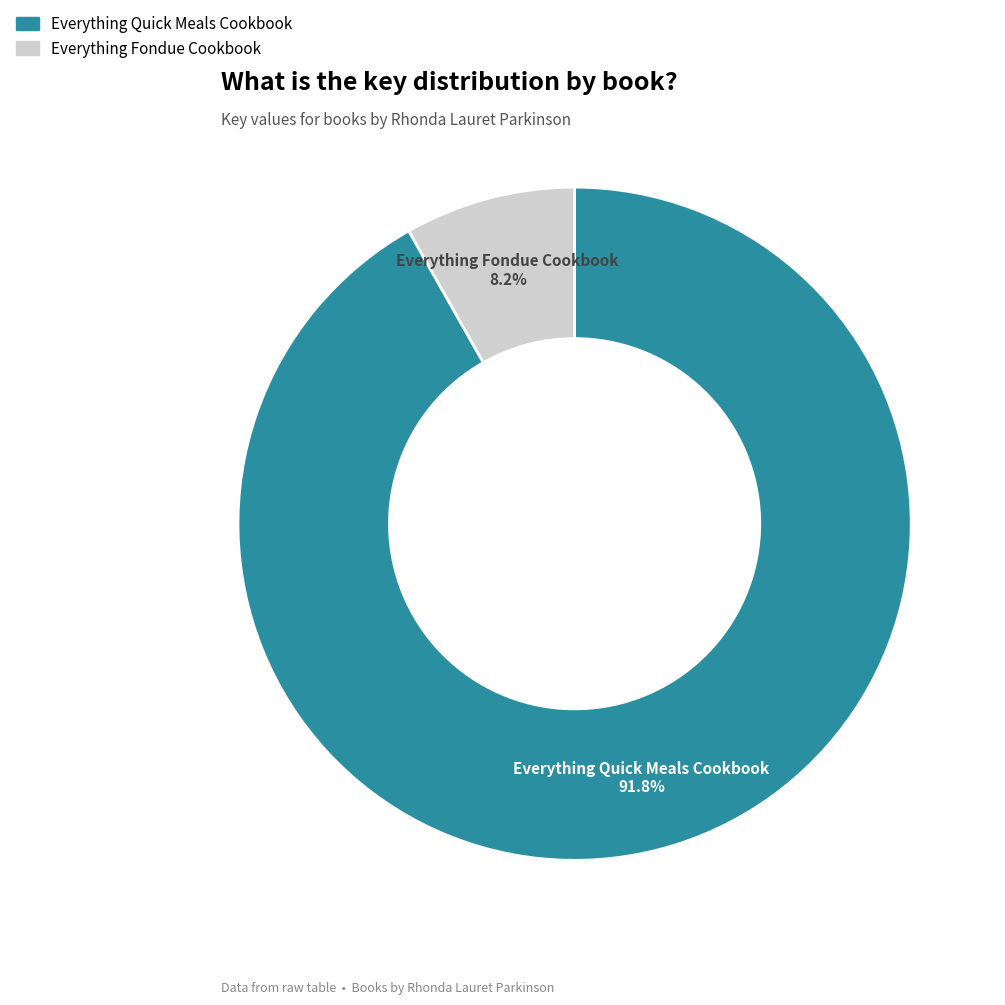

Do Everything Fondue Cookbook and Everything Quick Meals Cookbook together represent more than half of the pie?

Yes